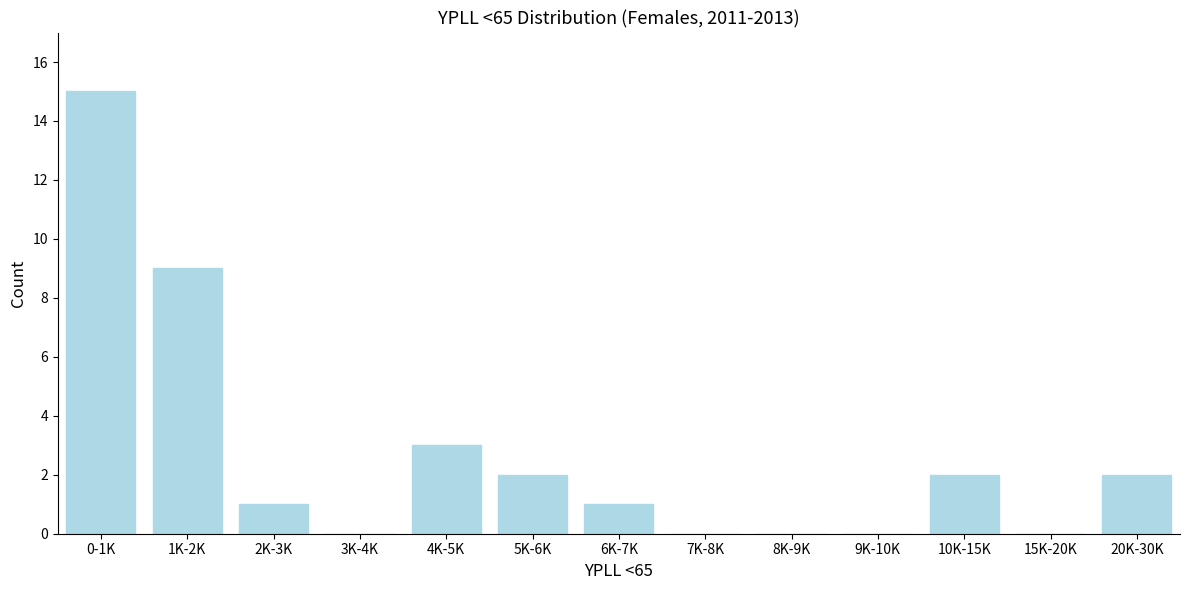

Reading right to left, extract all data points from this chart.

20K-30K=2	15K-20K=0	10K-15K=2	9K-10K=0	8K-9K=0	7K-8K=0	6K-7K=1	5K-6K=2	4K-5K=3	3K-4K=0	2K-3K=1	1K-2K=9	0-1K=15